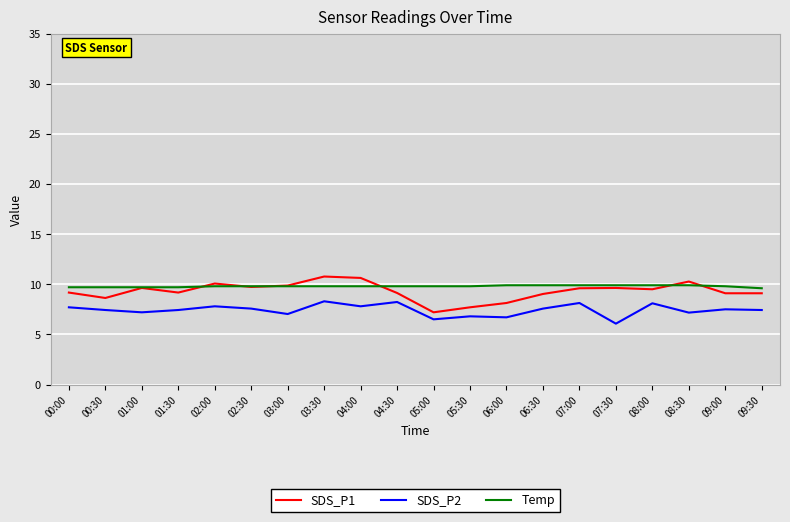

What is the average value of the SDS_P1 series?

9.3